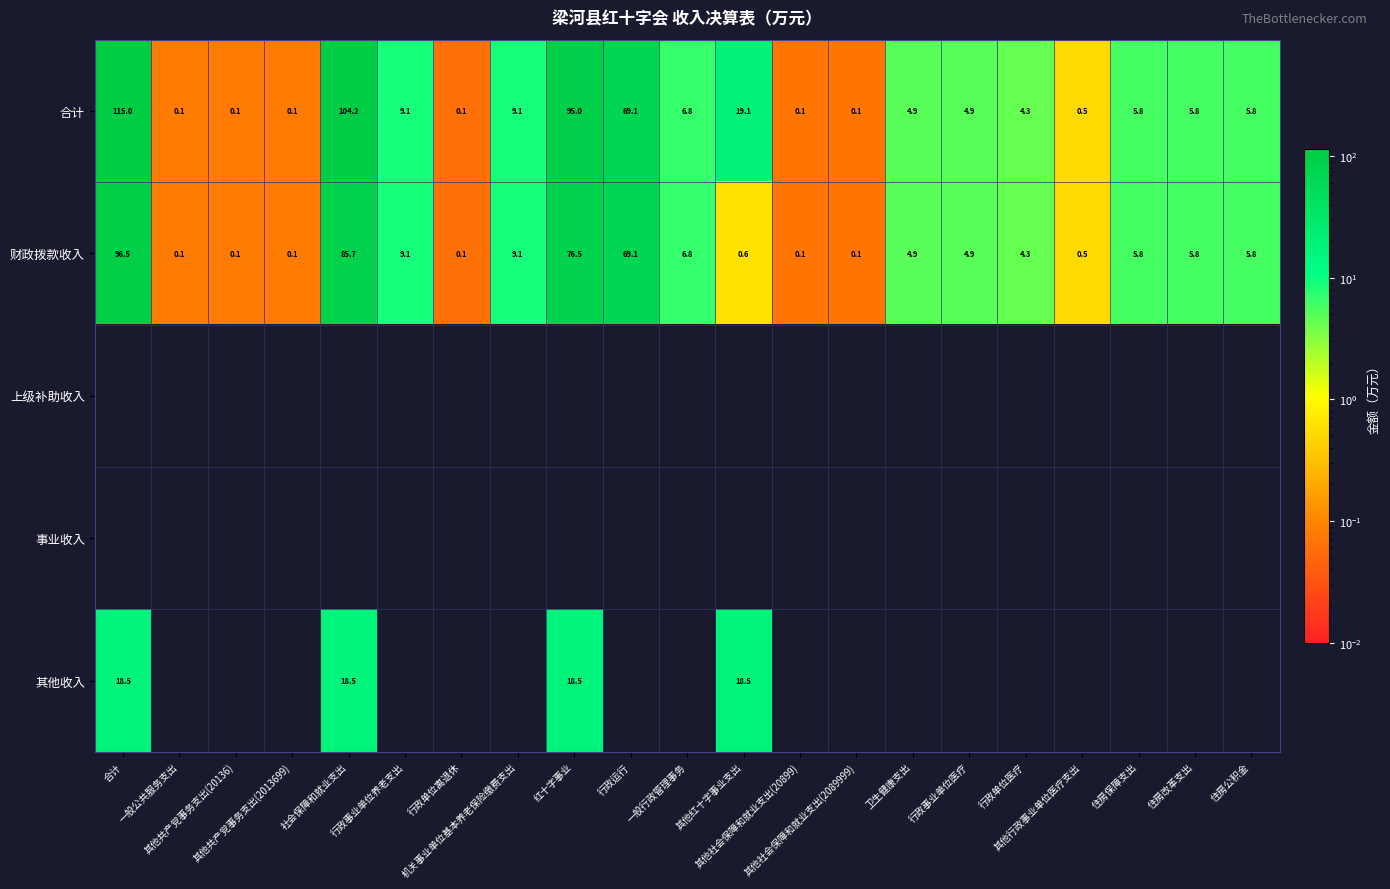

Rank the series by their maximum value, from lowest to highest.

上级补助收入, 事业收入, 其他收入, 财政拨款收入, 合计